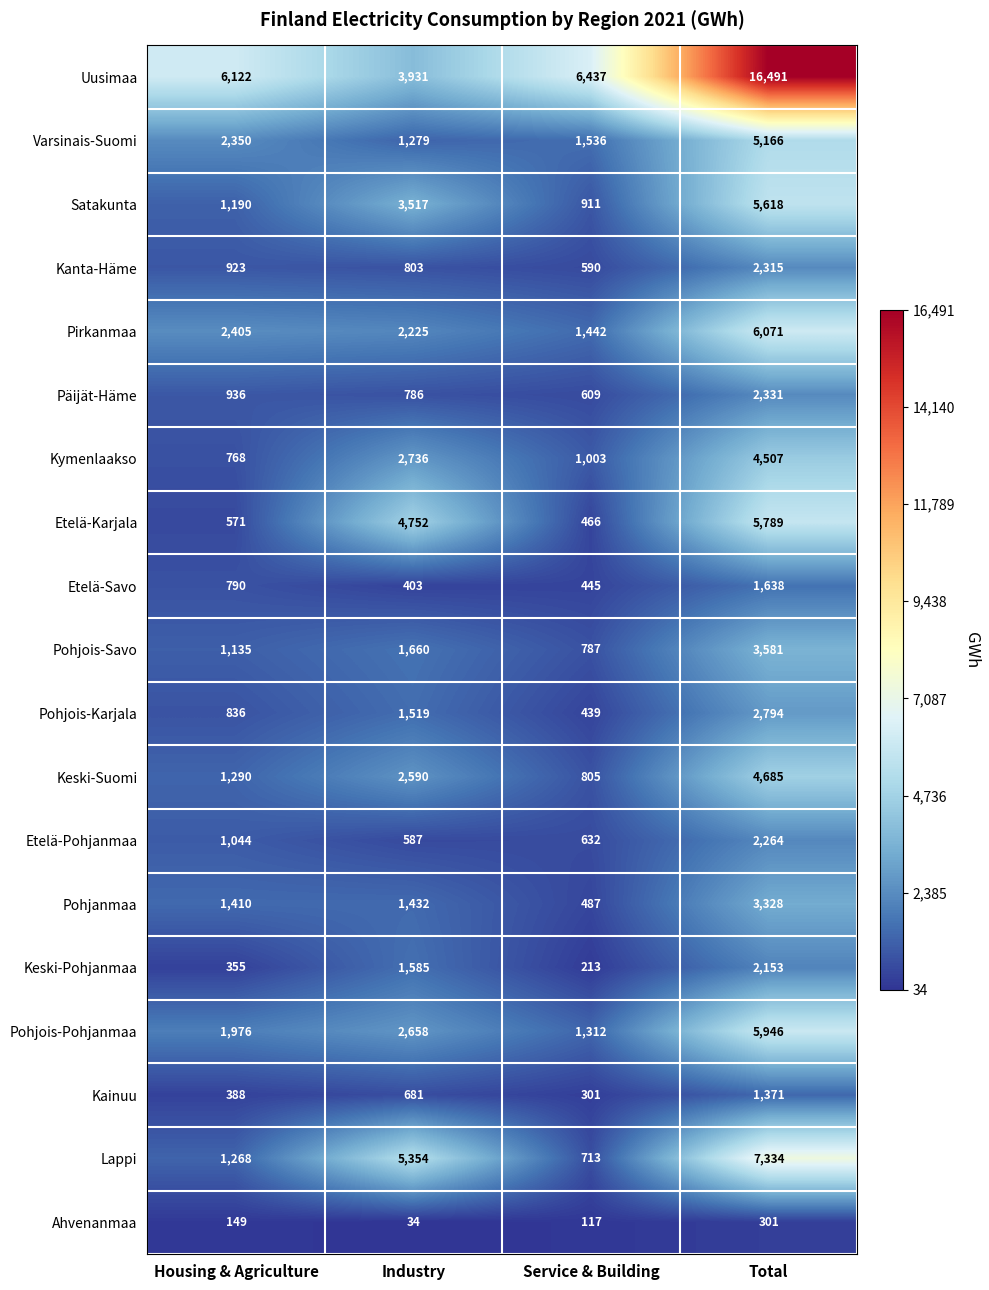

Which series changed the most between Industry and Service & Building?

Lappi